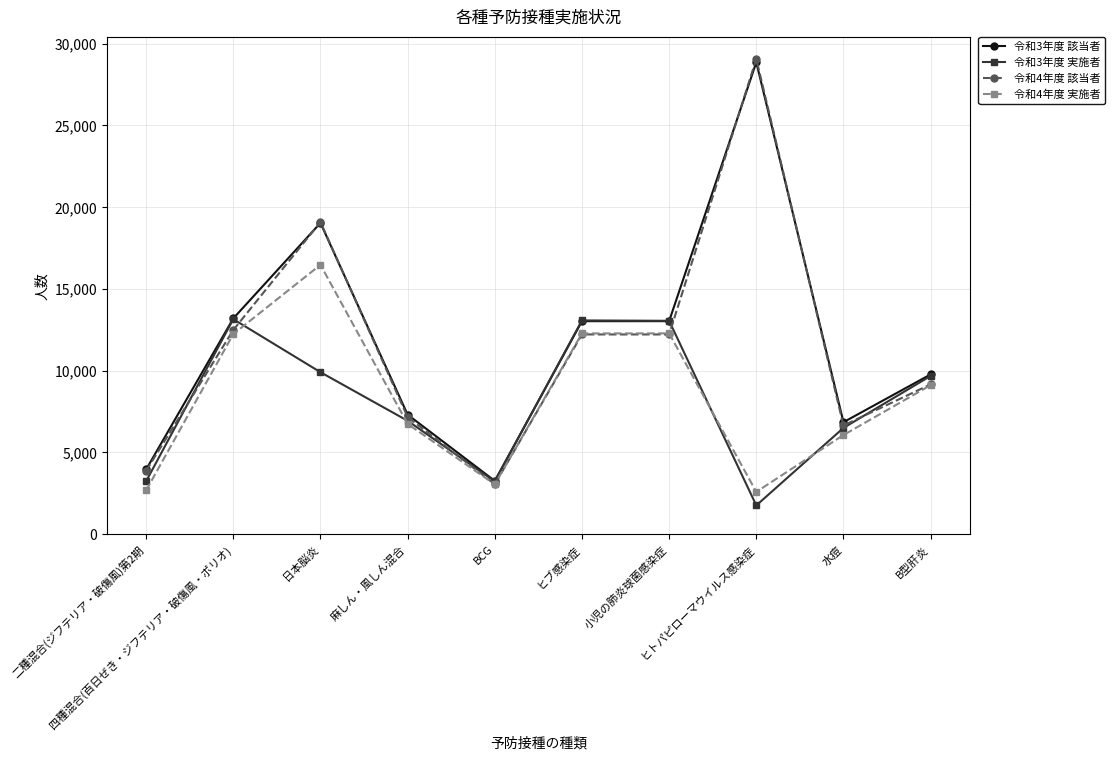

Does the chart display data point markers on the line(s)?

Yes